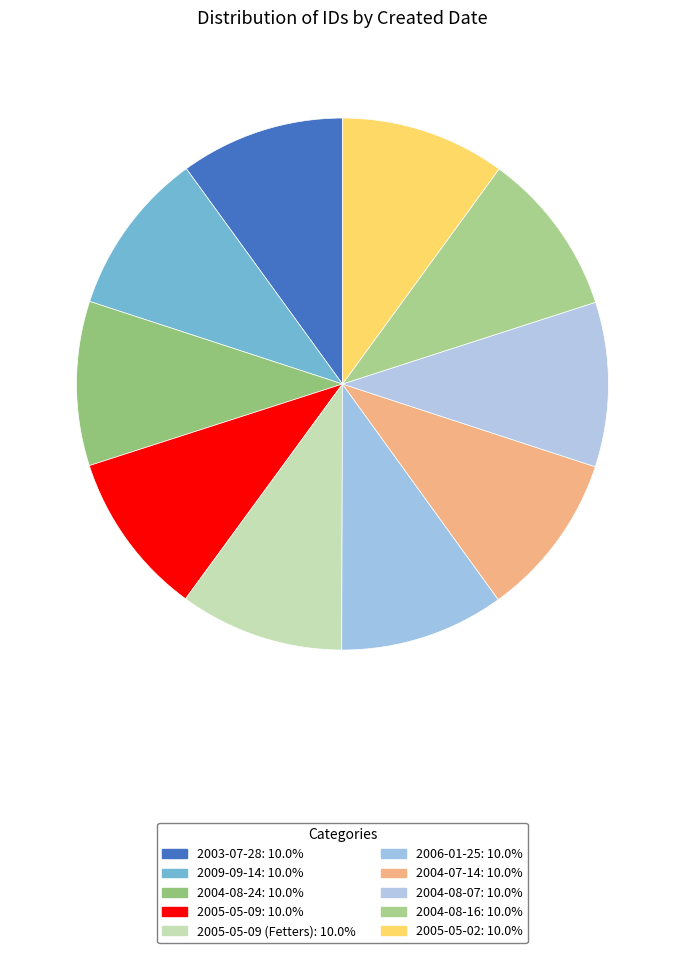

How many slices are in this pie chart?

10